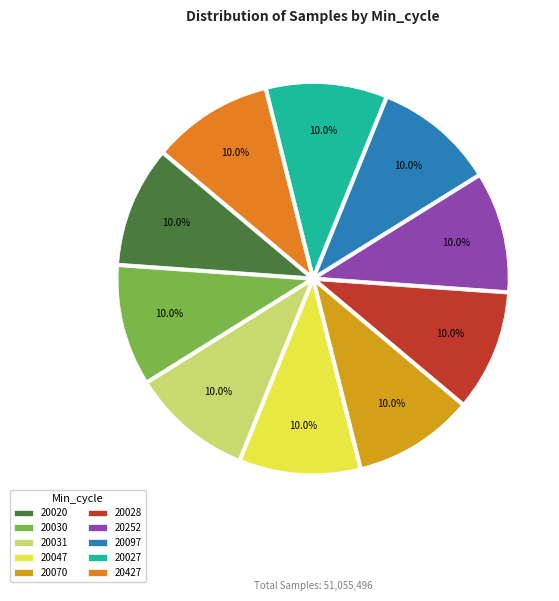

Does 20027 account for over 50% of the chart?

No